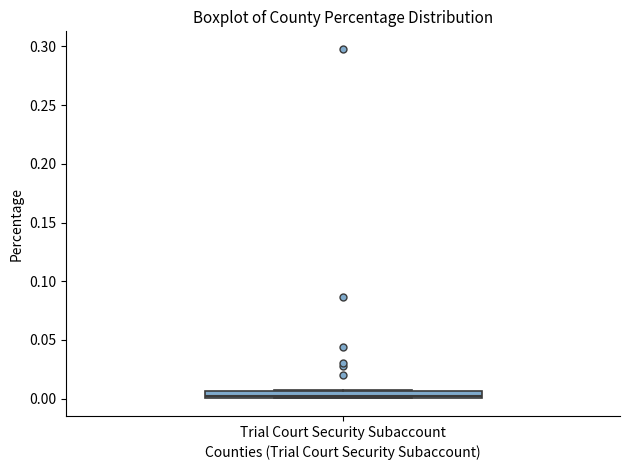

Where is the lower edge of the box for Trial Court Security Subaccount on the y-axis? The values are not printed on the chart, so give them approximately, as read against the axis.

0.000